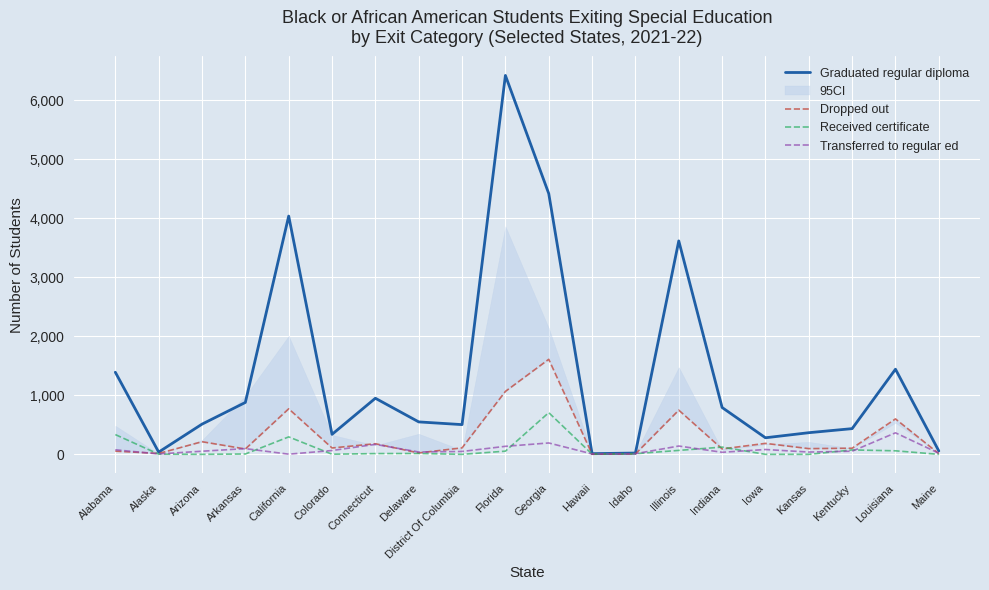

What are all the series names shown in the legend?

Graduated regular diploma, Dropped out, Received certificate, Transferred to regular ed